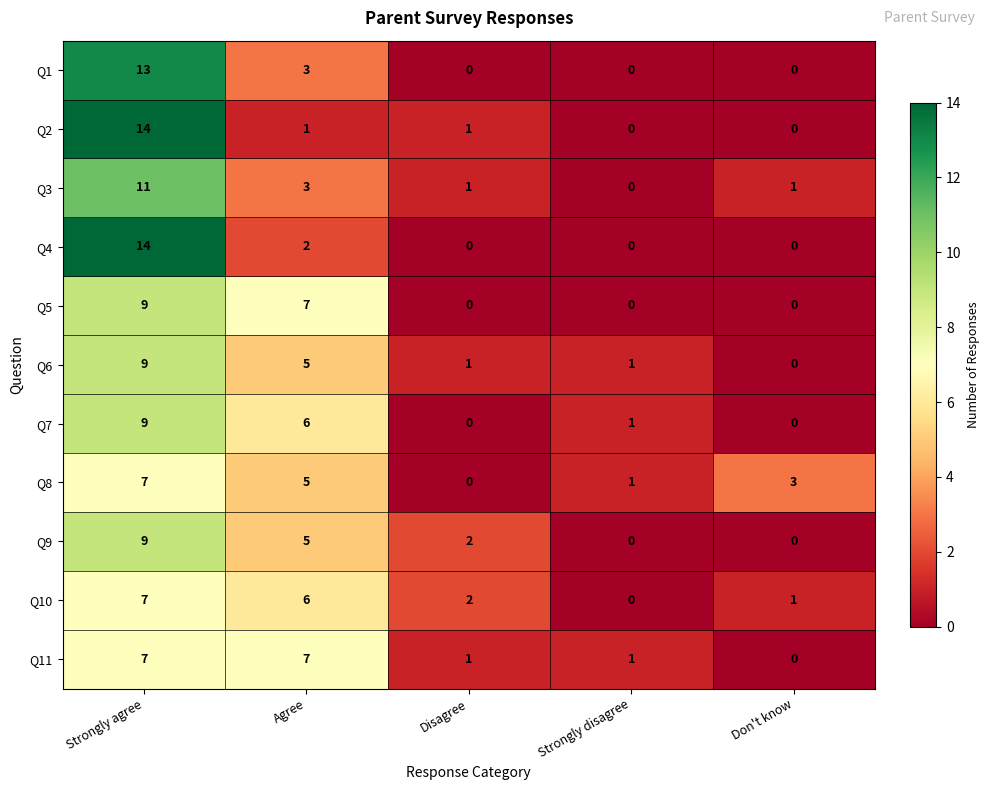

Is it true that Q6 equals 6 at Strongly agree?

False